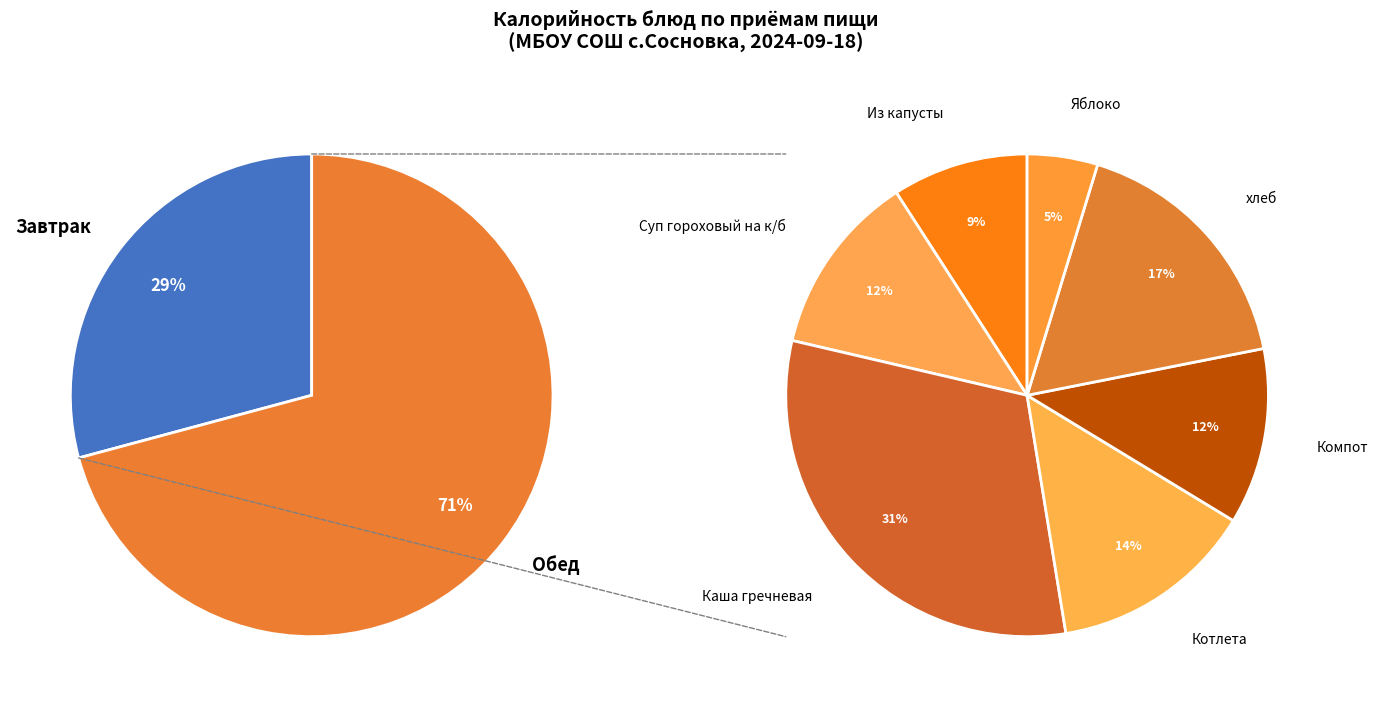

What is the change in value from Суп гороховый на к/б to Яблоко?

-70